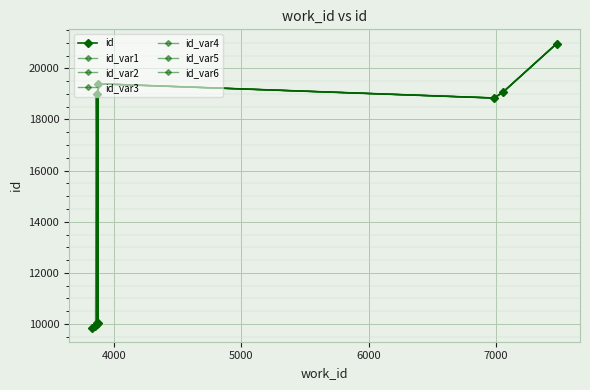

Count the number of categories in the chart.

10